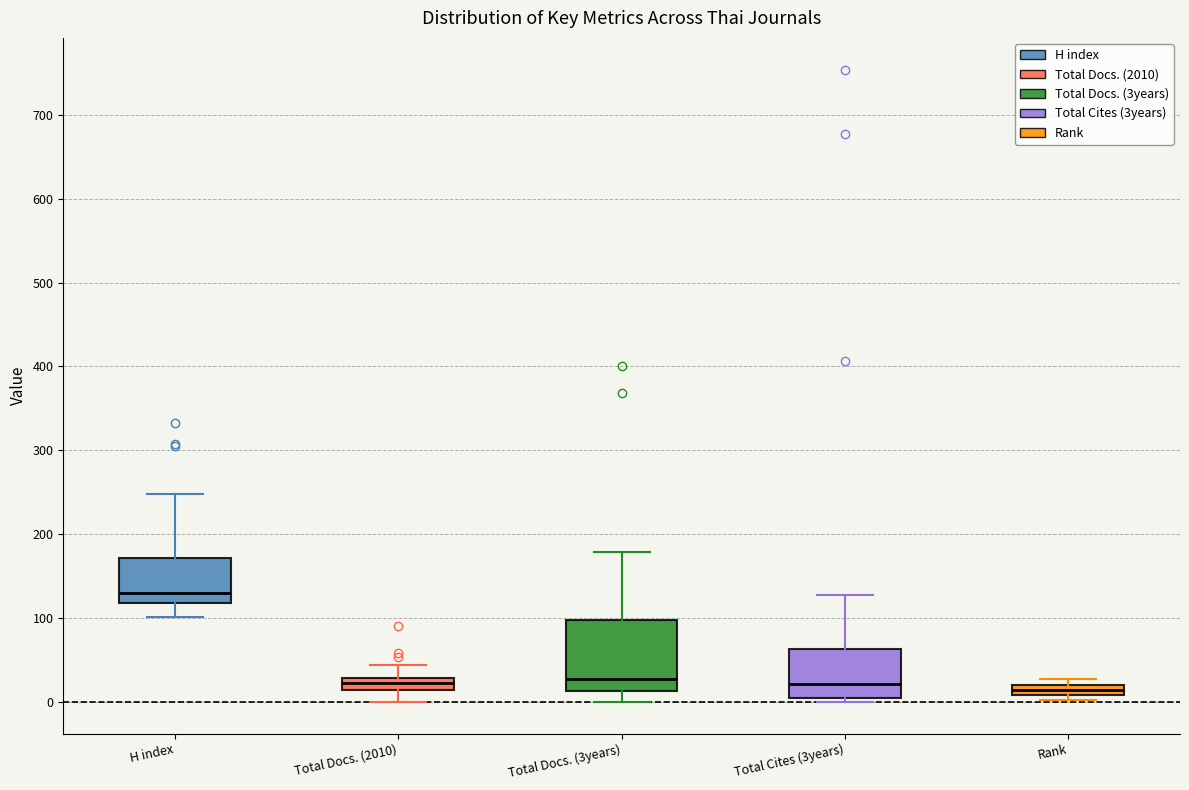

Where is the upper edge of the box for Rank on the y-axis? The values are not printed on the chart, so give them approximately, as read against the axis.

20